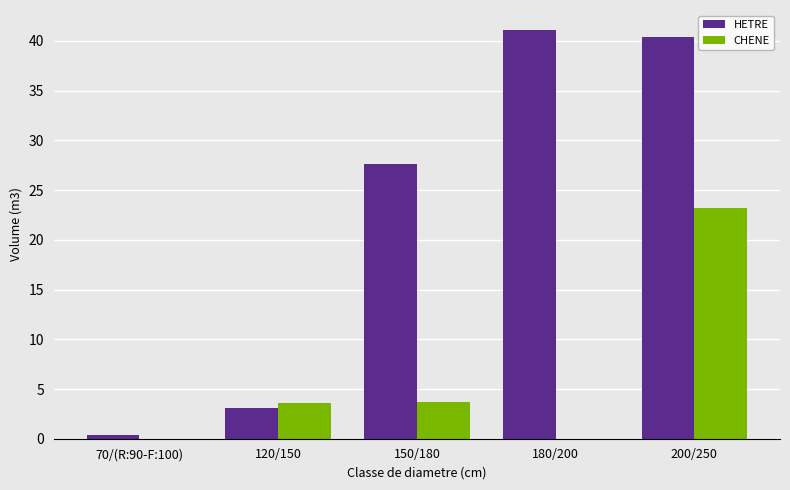

Which series changed the most between 120/150 and 150/180?

HETRE